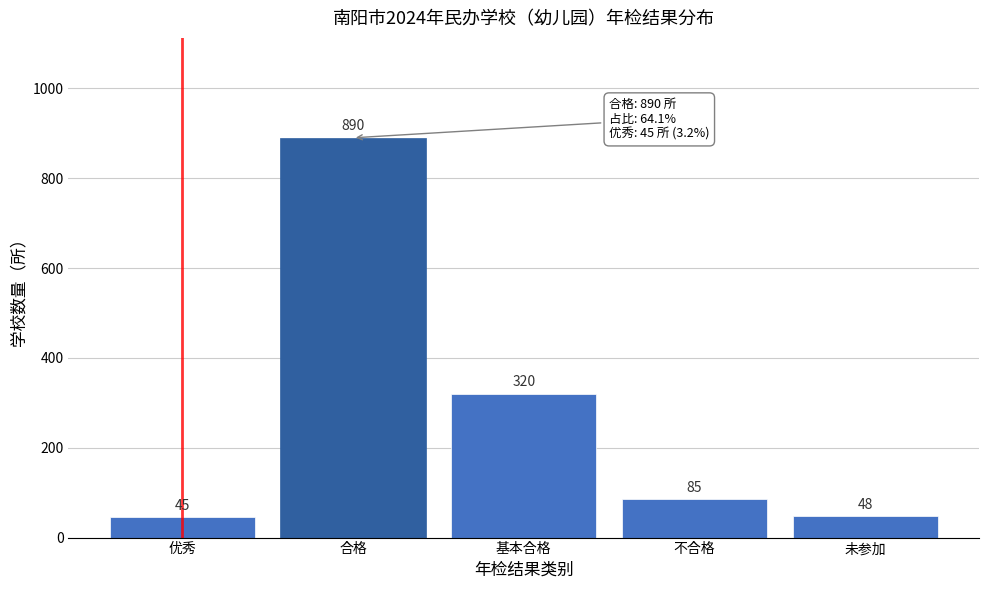

Reading right to left, extract all data points from this chart.

48	85	320	890	45